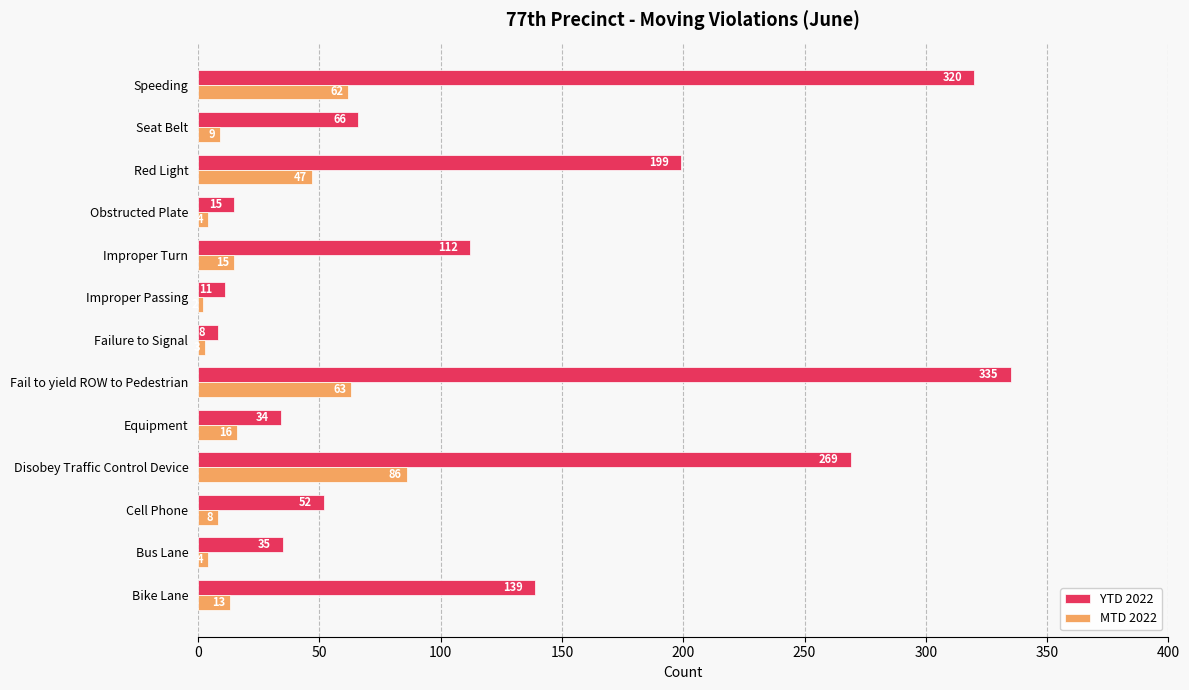

Rank the series by their average value, from highest to lowest.

YTD 2022, MTD 2022